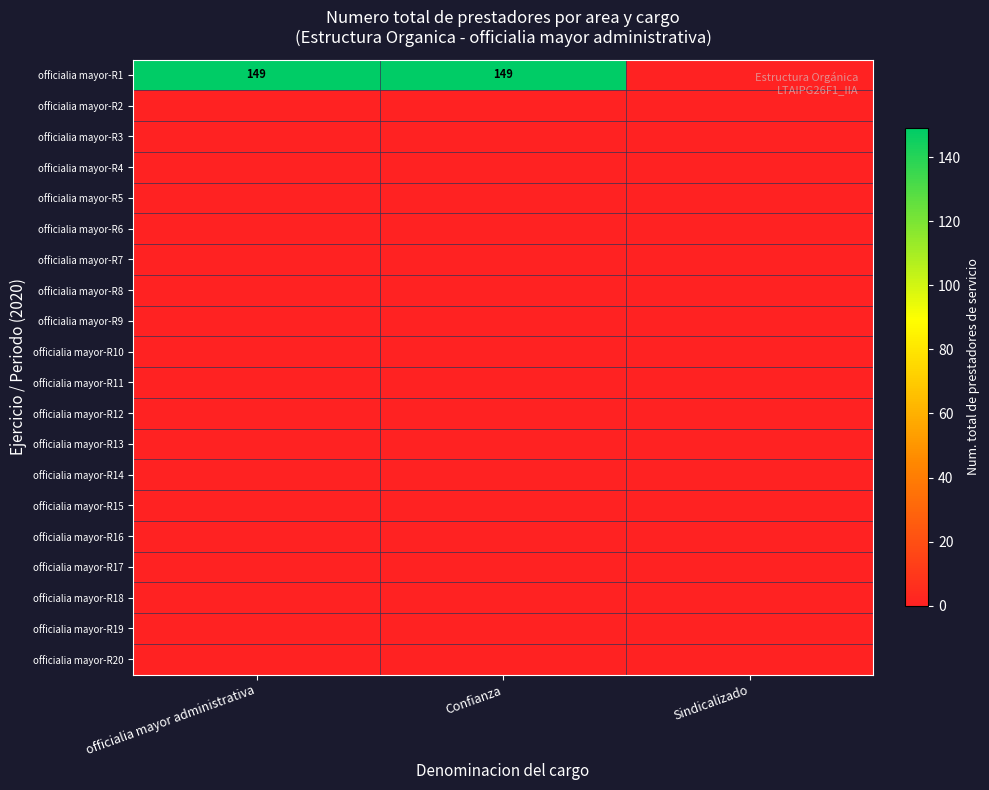

The officialia mayor-R1 series shows 212 at Confianza. True or false?

False